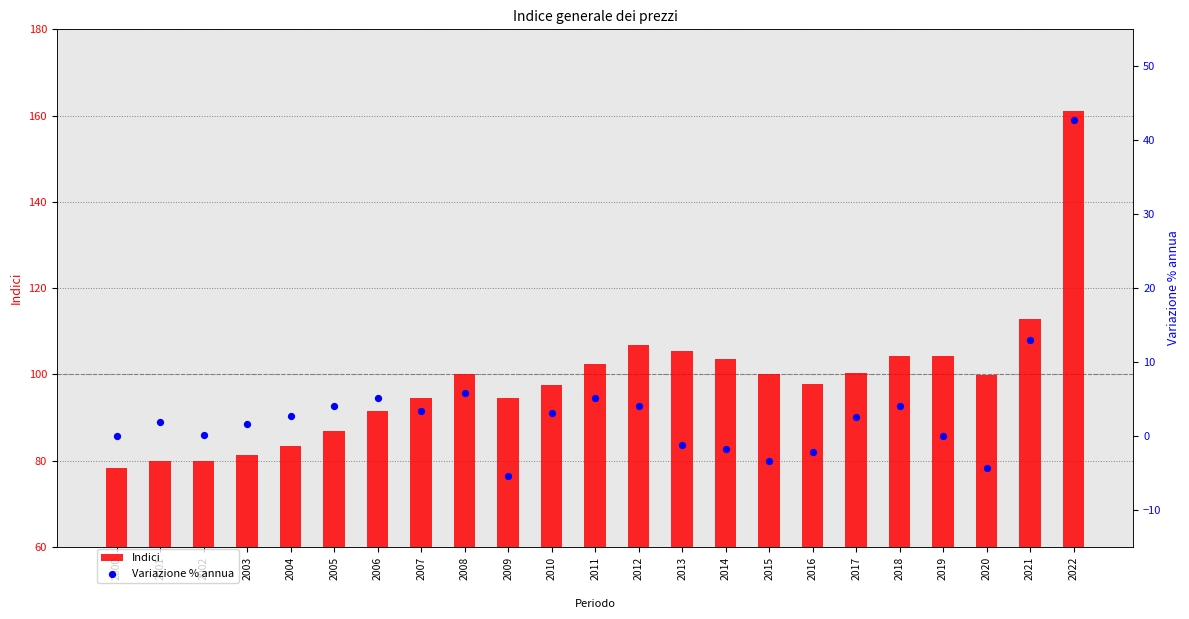

What is the total value across all series at 2000?

78.4